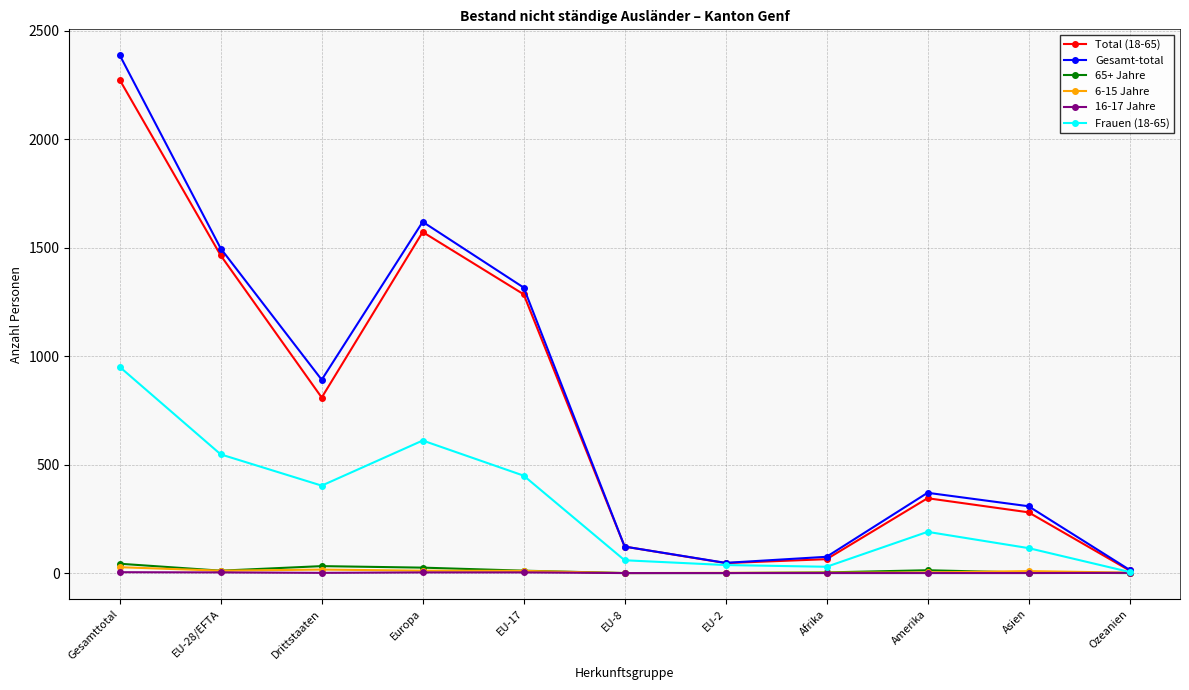

What is the greatest value displayed?

2387